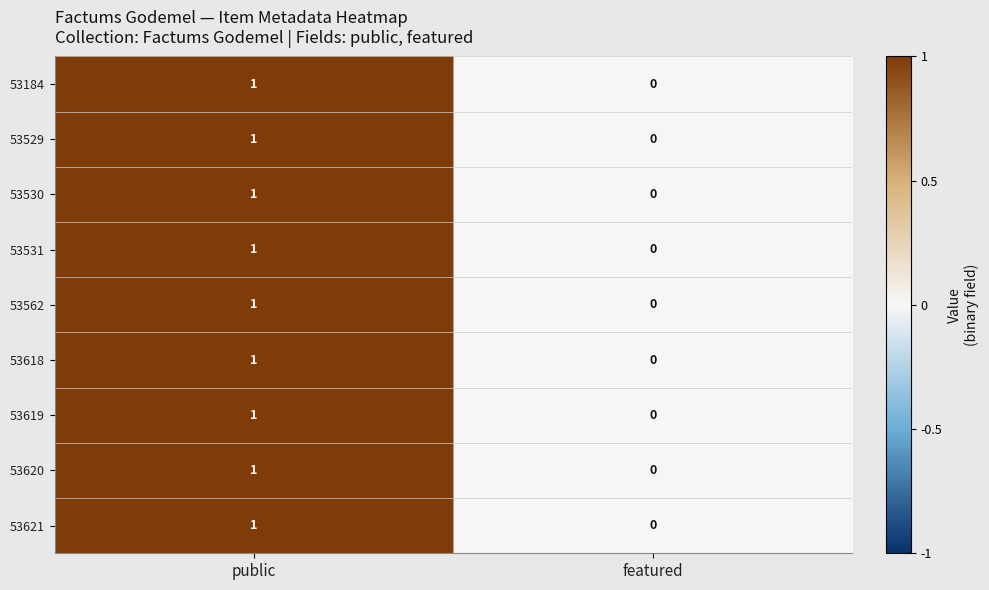

At which category is the sum across all series the highest?

public